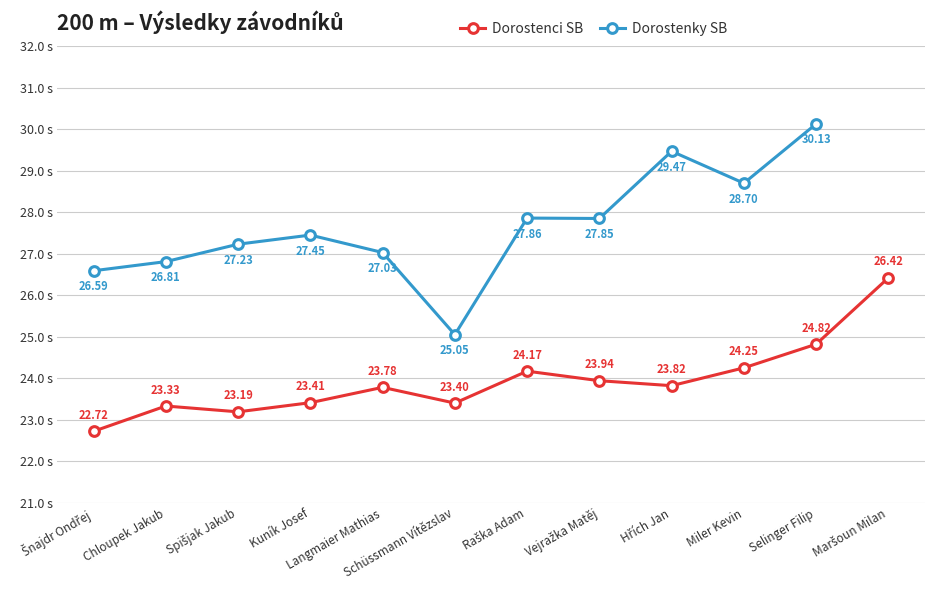

What is the smallest value displayed?

22.7